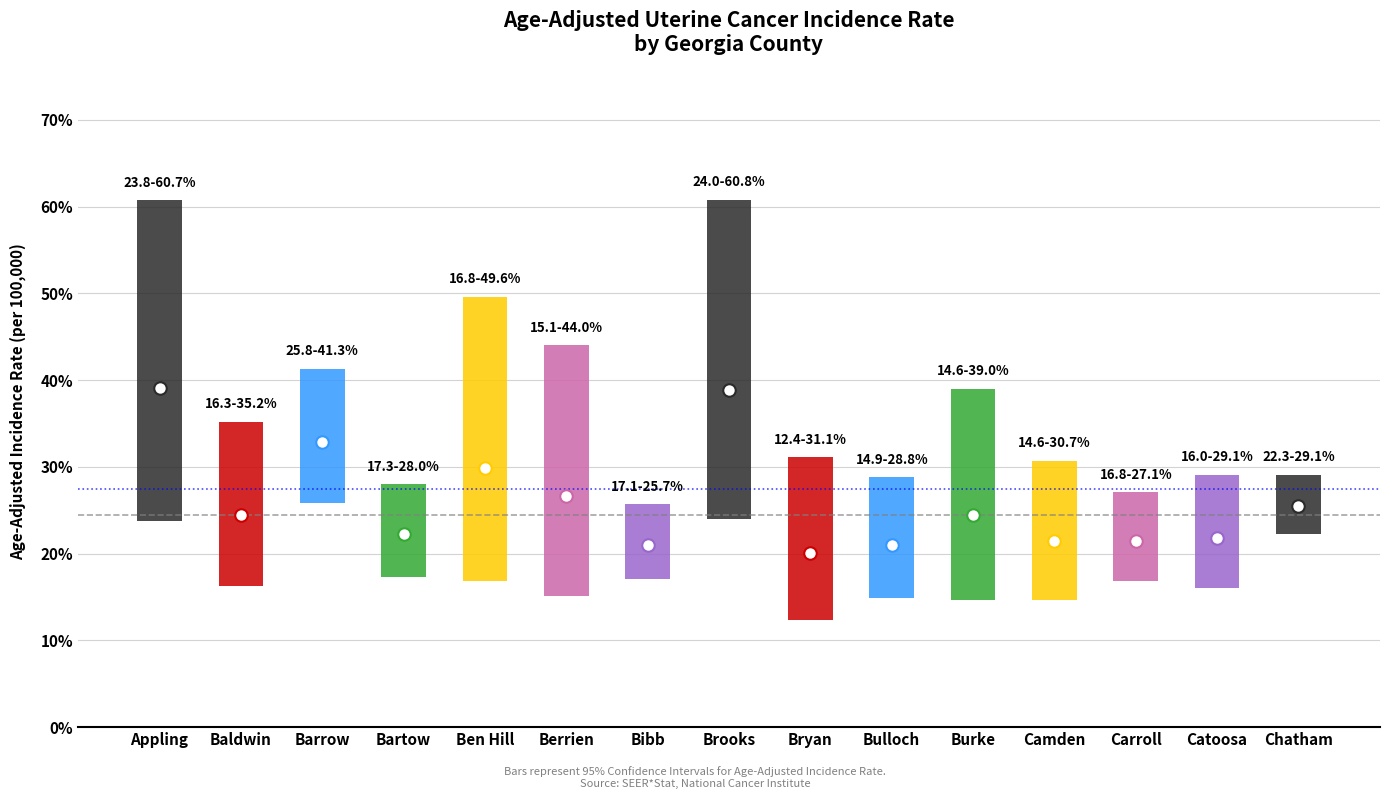

What is the label of the 1st bar from the right?

Baldwin